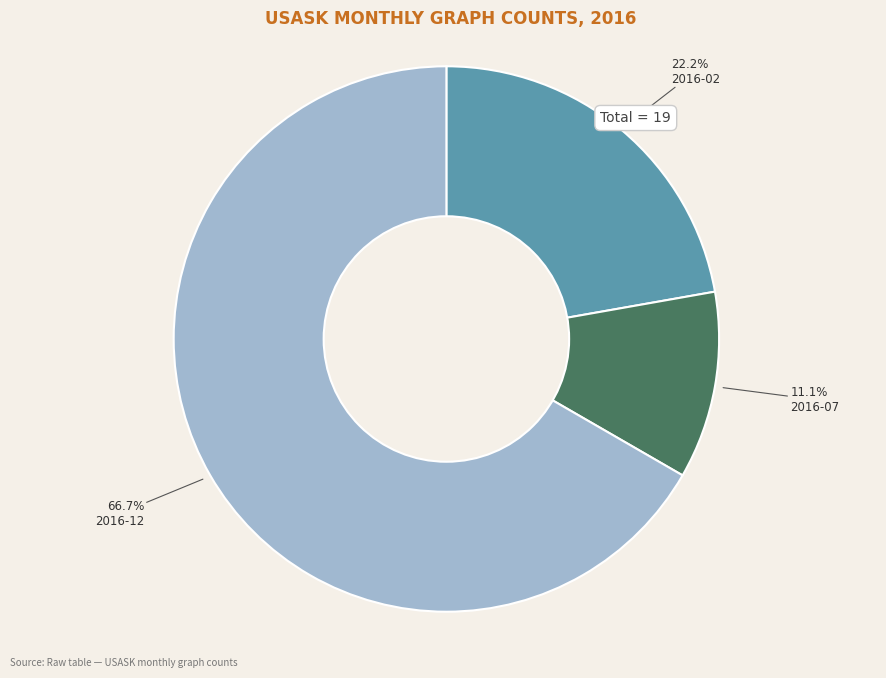

Does any single category account for the majority?

Yes